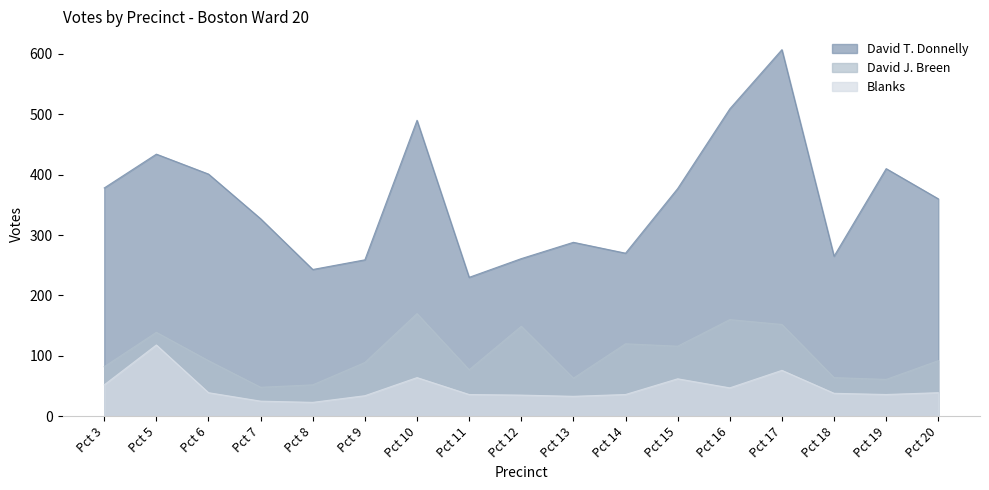

True or false: David T. Donnelly has more than 0 points higher than both neighbors.

True